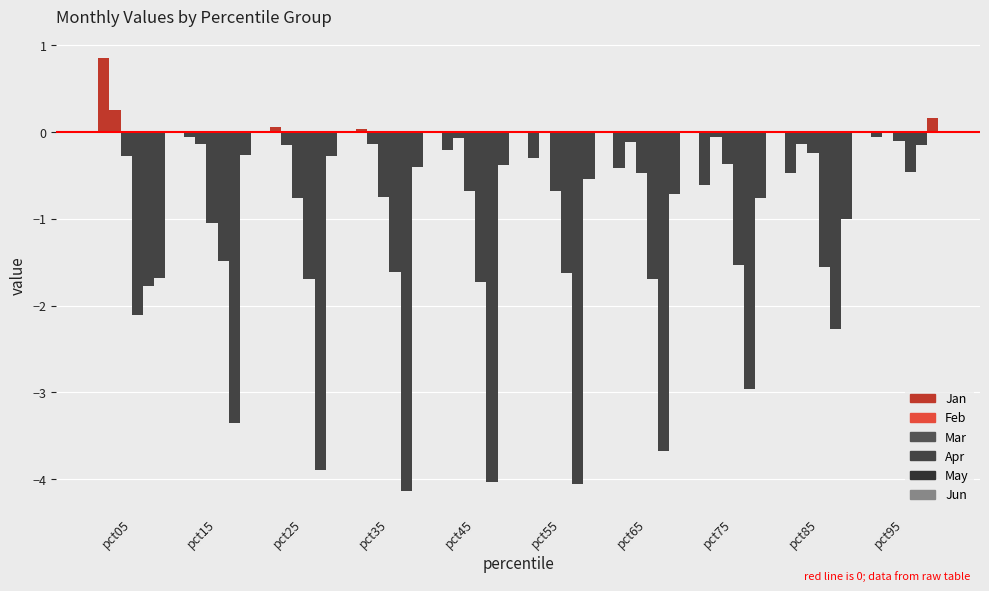

What is the smallest value displayed?

-4.1